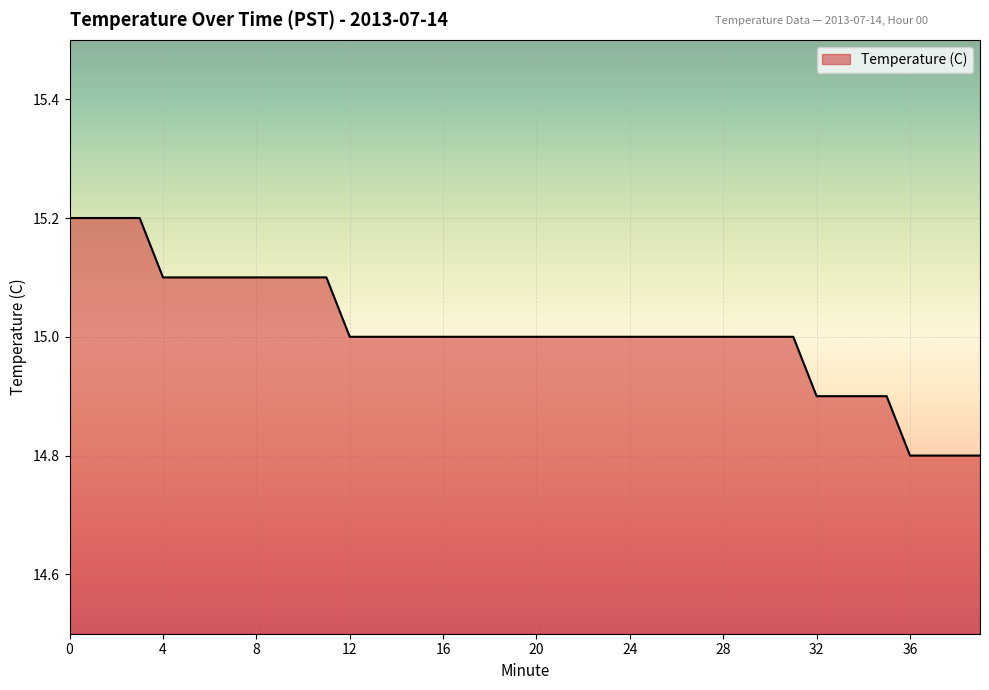

What is the difference between the second highest and minimum values?

0.4